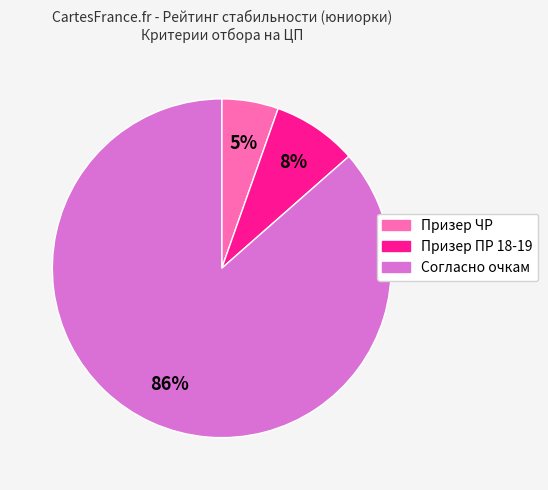

The Призер ЧР slice represents 12% of the pie. True or false?

False